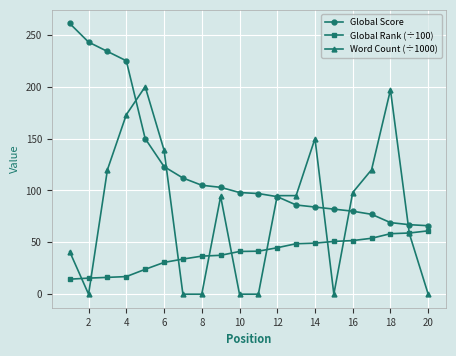

What is the difference between the second highest and minimum values in the Global Rank (÷100) series?

44.5